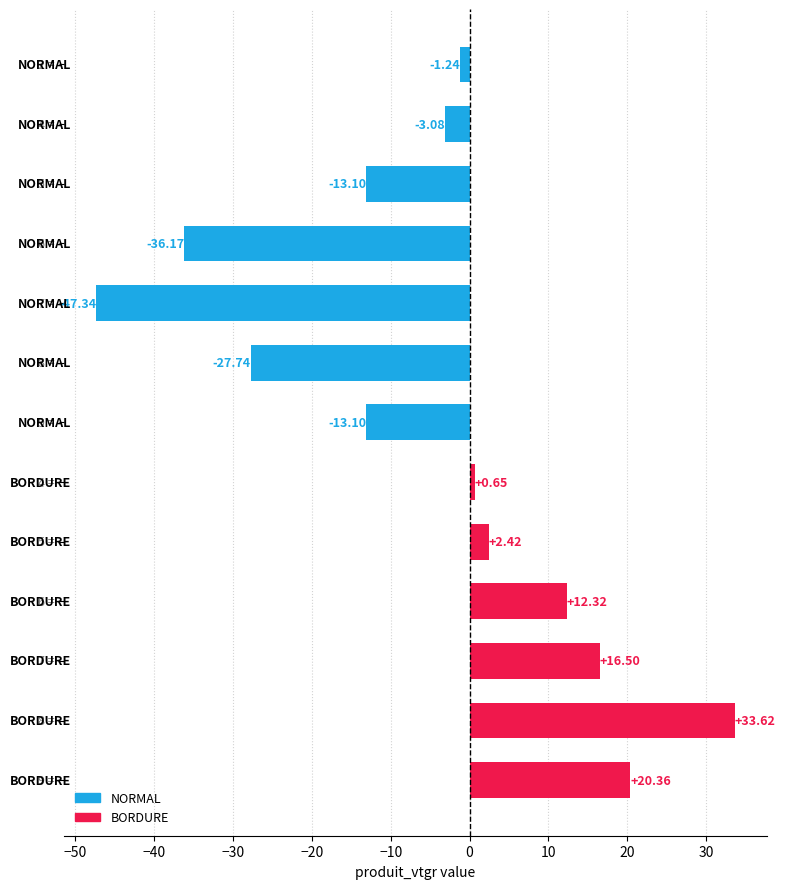

What is the sum of all values?

-55.9